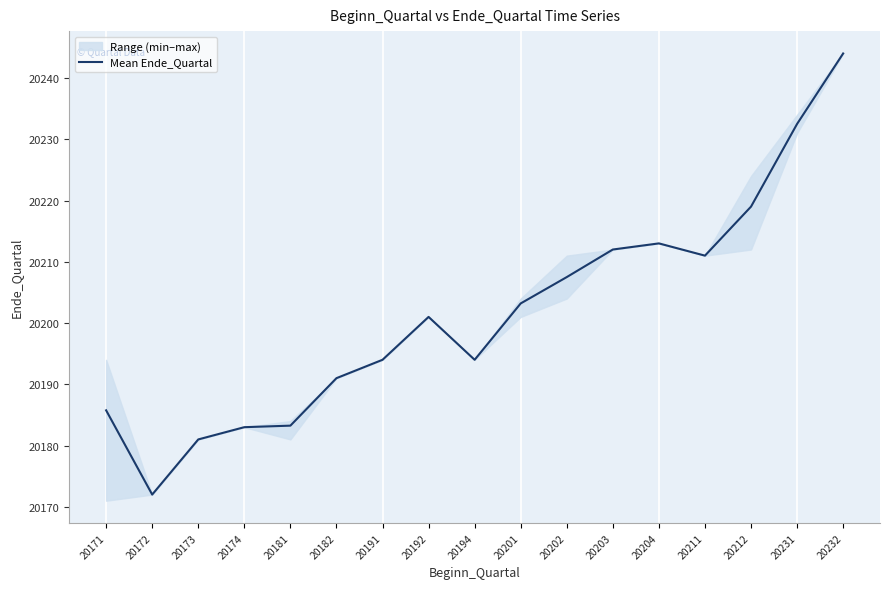

What is the sum of the values at 20172 and 20232?

40416.0